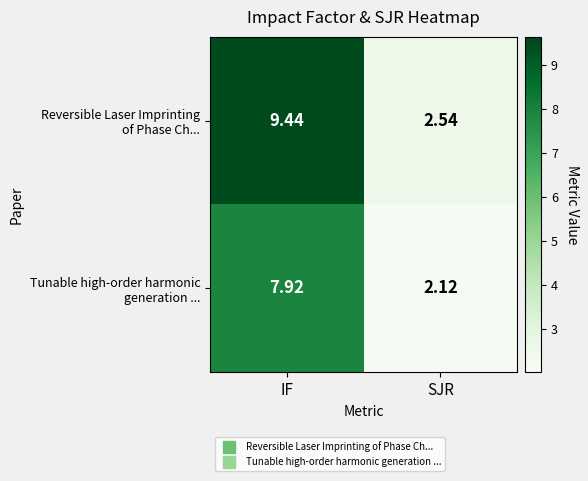

What is the total value across all series at SJR?

4.7